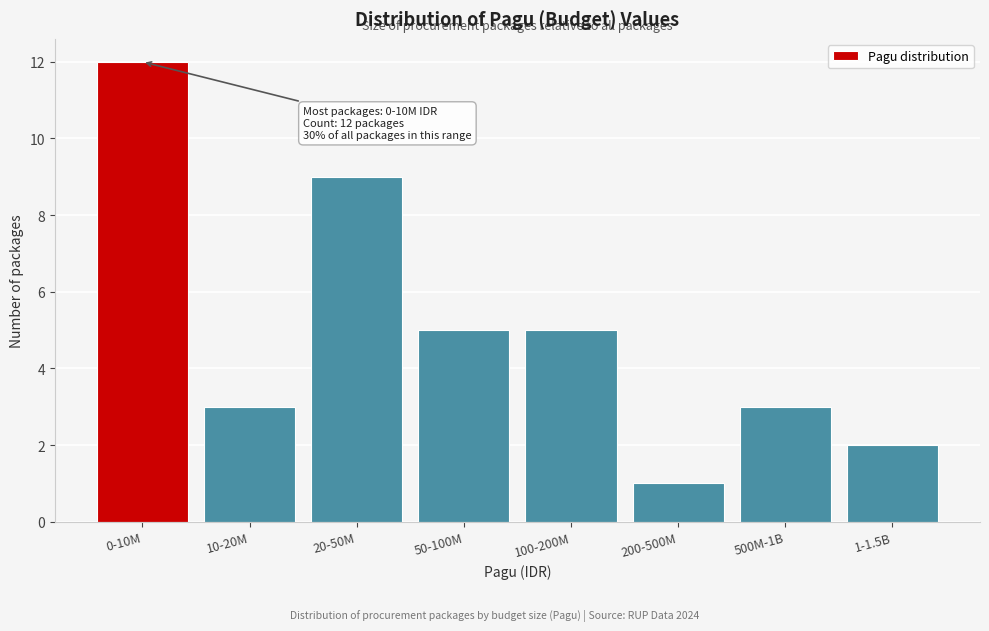

Reading left to right, transcribe all the data shown in this chart.

0-10M=12	10-20M=3	20-50M=9	50-100M=5	100-200M=5	200-500M=1	500M-1B=3	1-1.5B=2